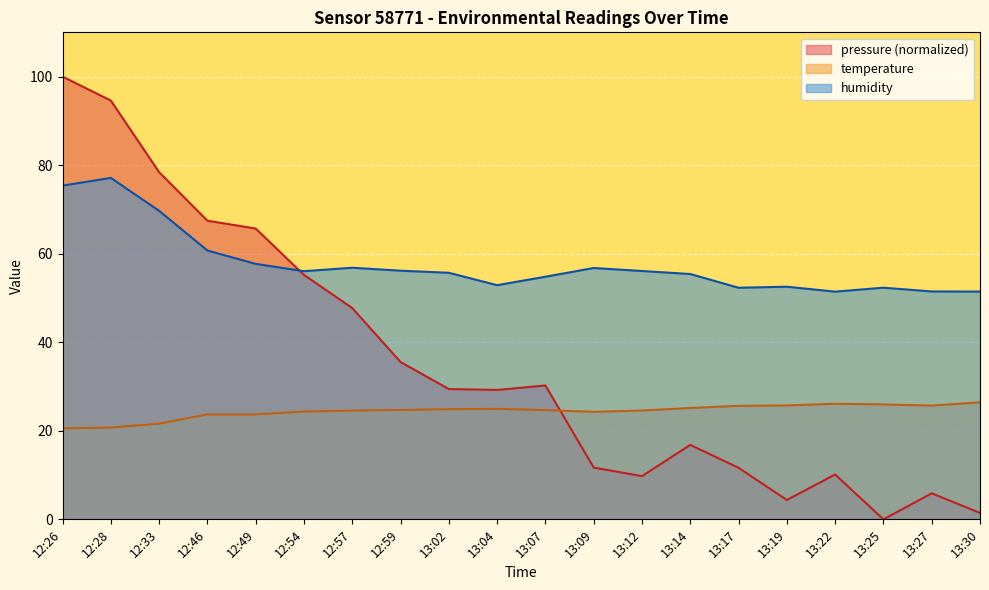

Which series has the largest total across all categories?

humidity